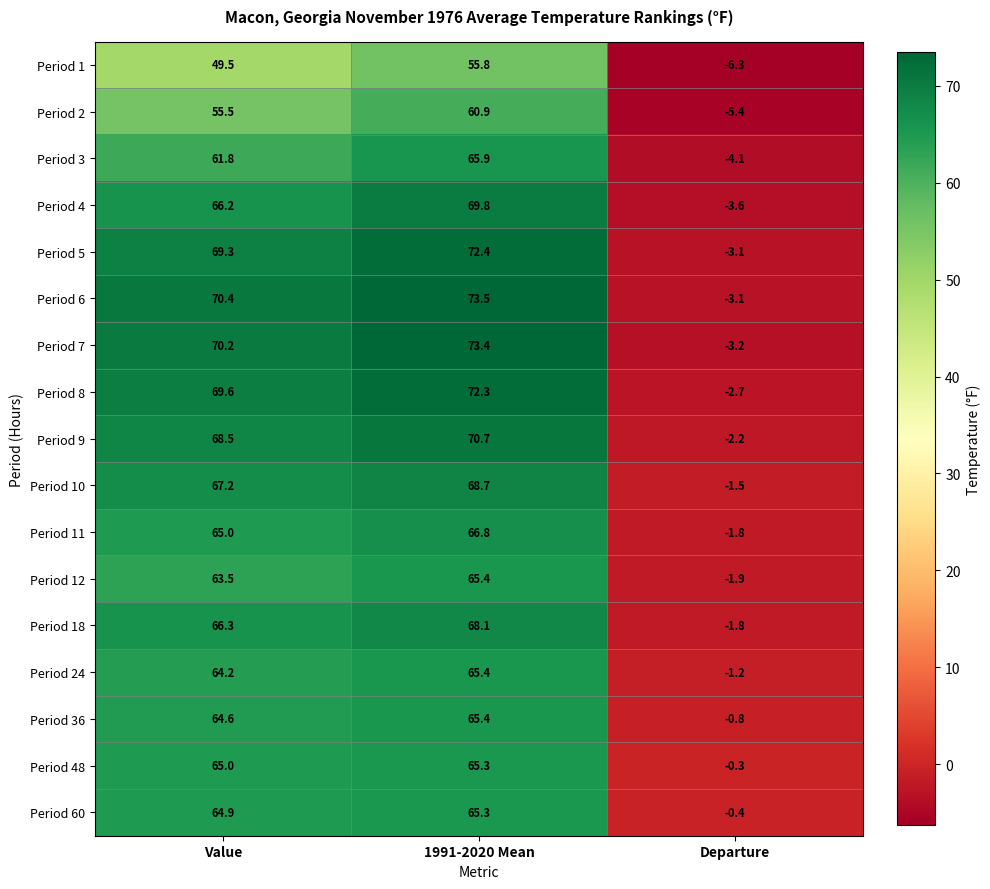

Between Value and 1991-2020 Mean, which series saw the biggest shift?

Period 1